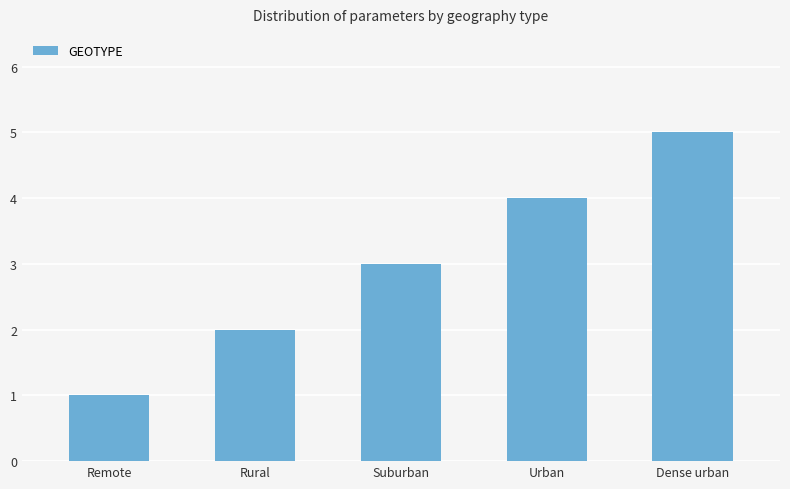

Reading left to right, extract all data points from this chart.

Remote=1	Rural=2	Suburban=3	Urban=4	Dense urban=5